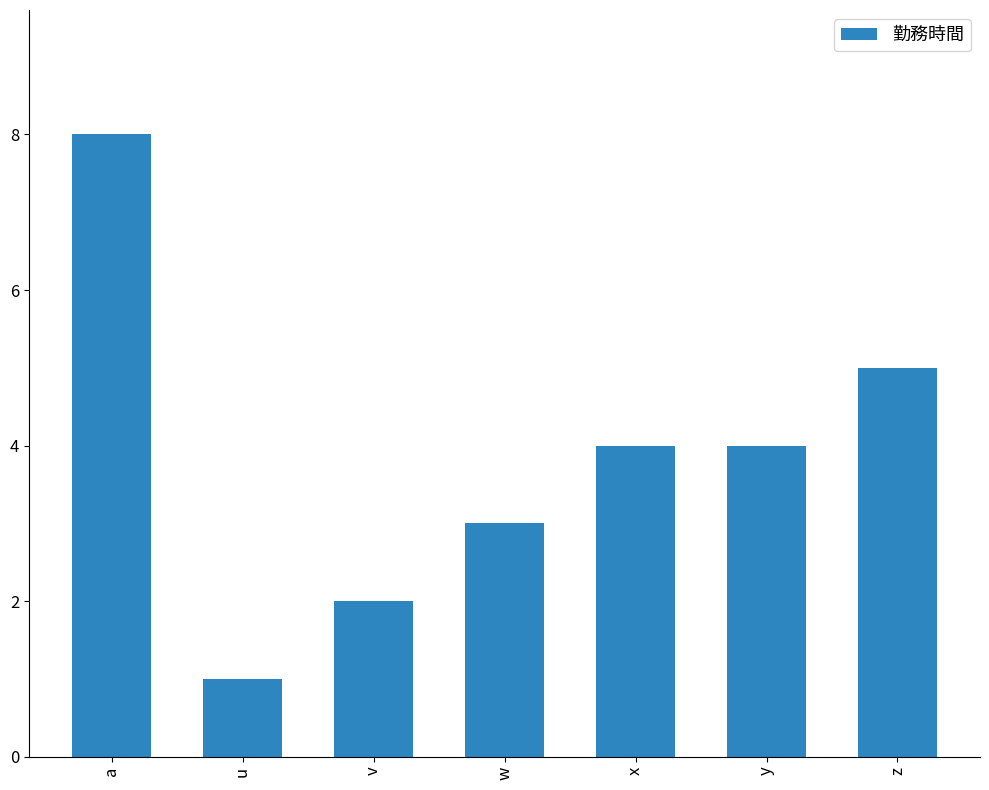

How many bars are there in total?

7